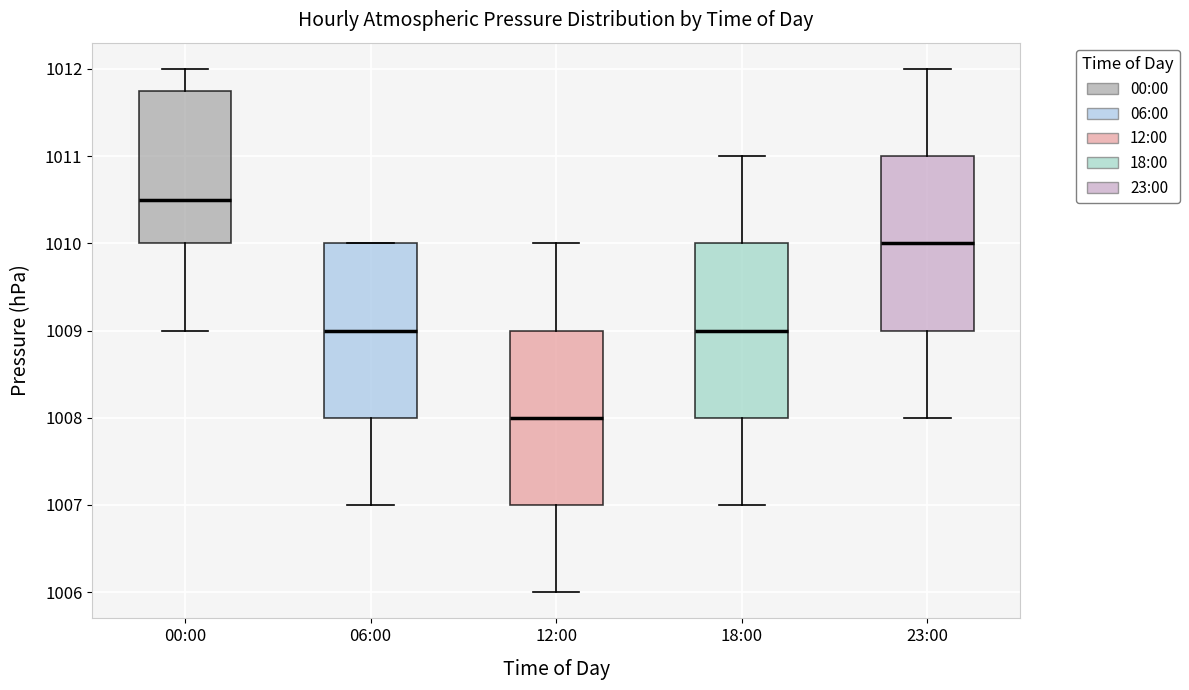

Which box has the lowest median line?

12:00